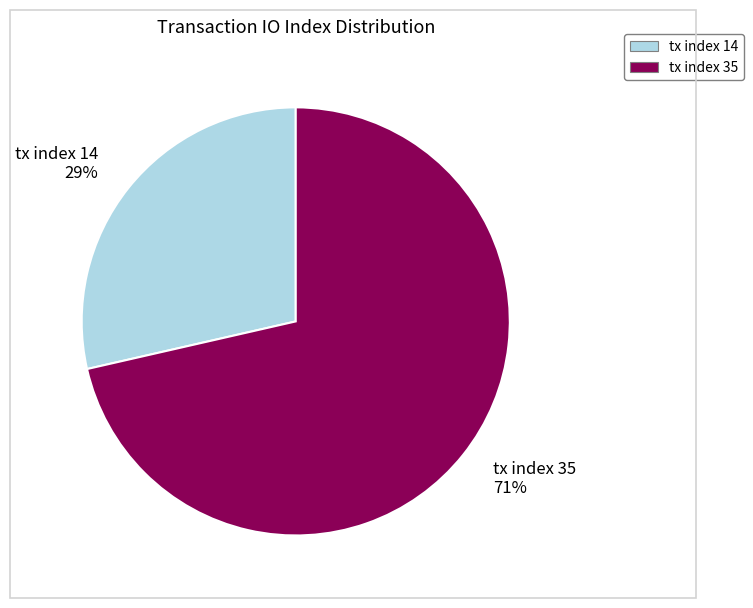

What is the largest slice in the pie chart?

tx index 35